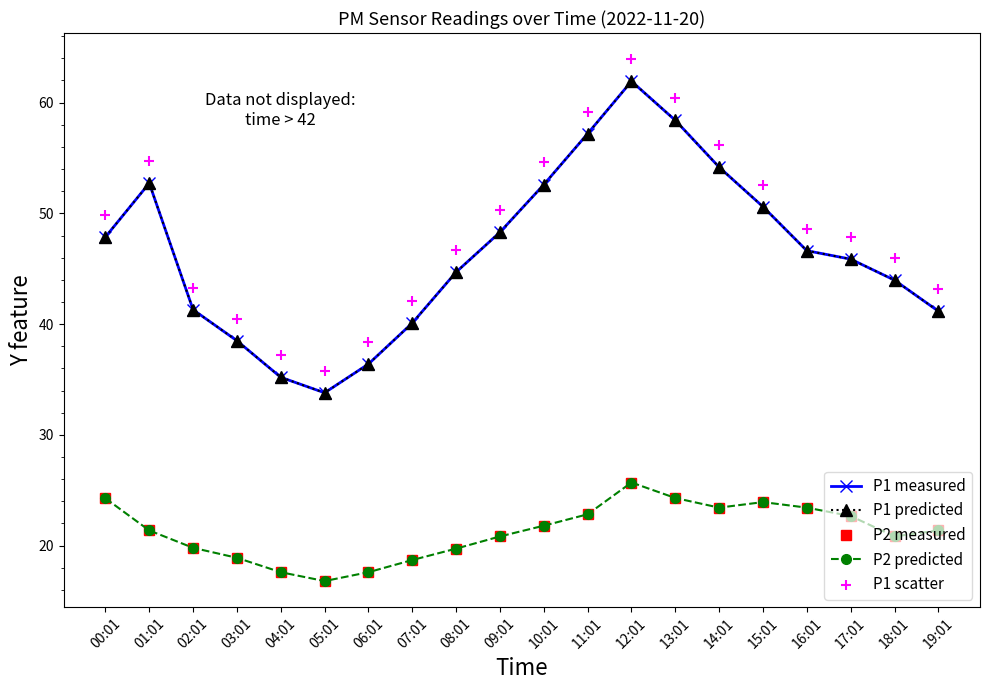

What is the total value across all series at 16:01?

188.8